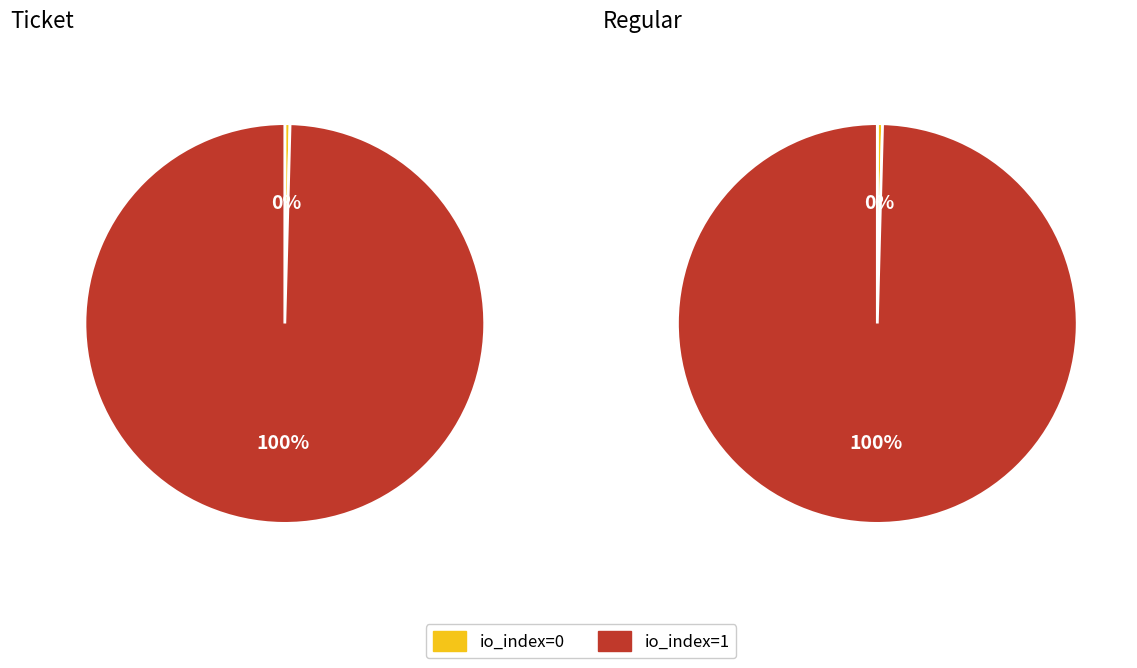

Which category has the biggest portion of the pie?

io_index=1